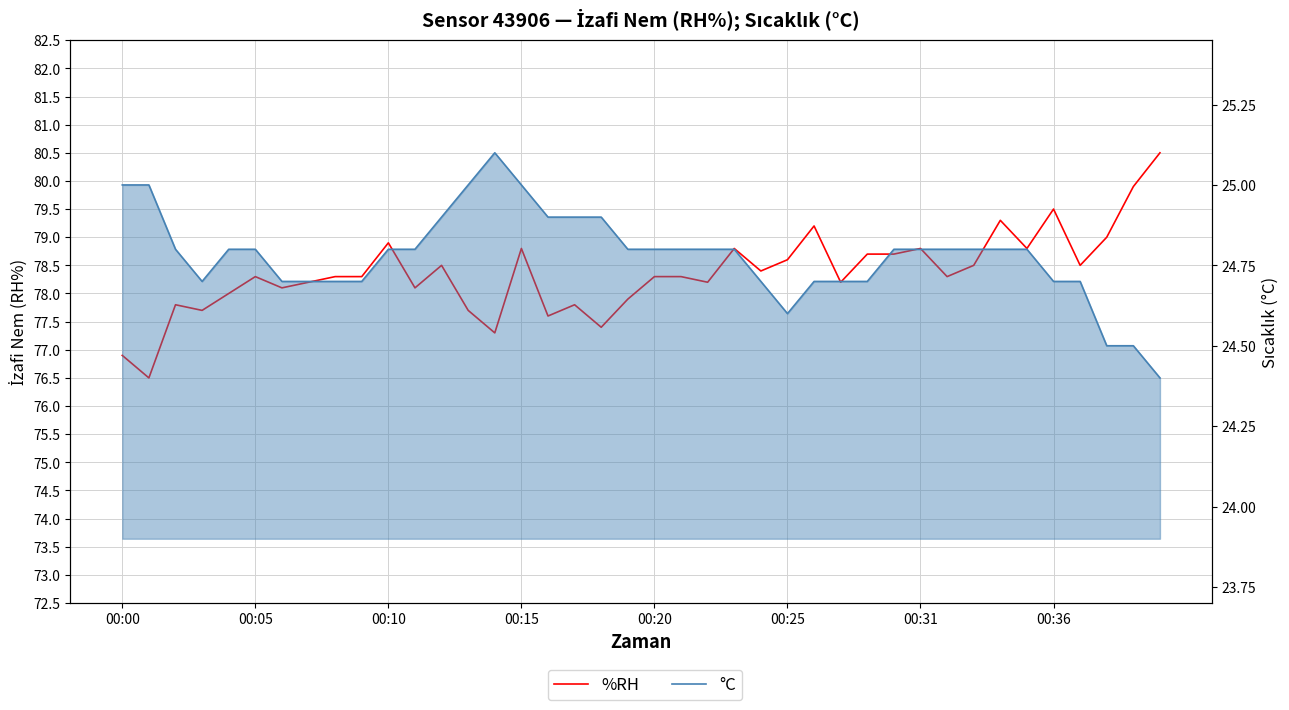

Which series has the largest total across all categories?

%RH